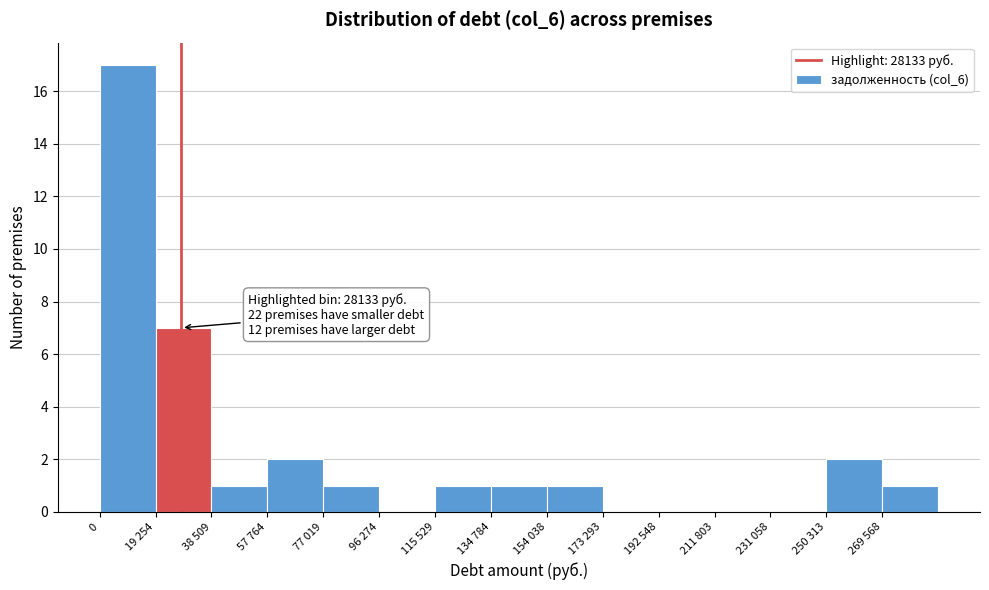

Reading left to right, what are all the values shown in this chart?

0=17	19 254=7	38 509=1	57 764=2	77 019=1	96 274=0	115 529=1	134 784=1	154 038=1	173 293=0	192 548=0	211 803=0	231 058=0	250 313=2	269 568=1